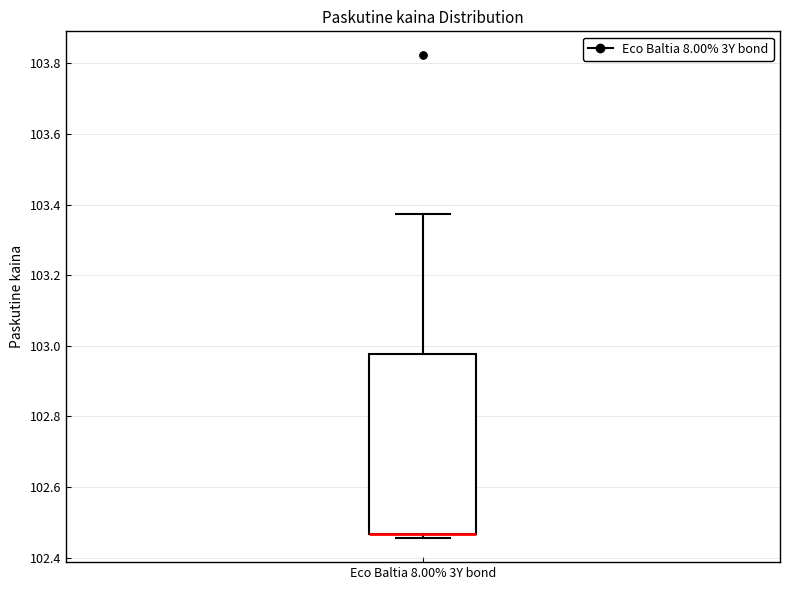

Read this box plot against the y-axis: the position of the median line, the range covered by the box, and the ends of both whiskers. The values are not printed on the chart, so give them approximately, as read against the axis.

median 102.46 (drawn on the box's lower edge), box 102.46 to 102.98, whiskers 102.46 (just below the box's lower edge) to 103.38